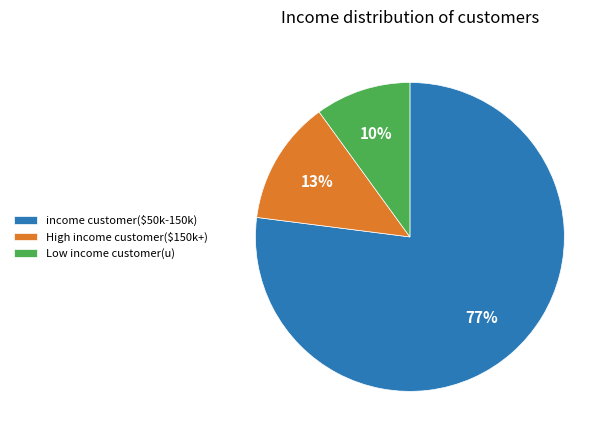

How many segments does this pie chart have?

3